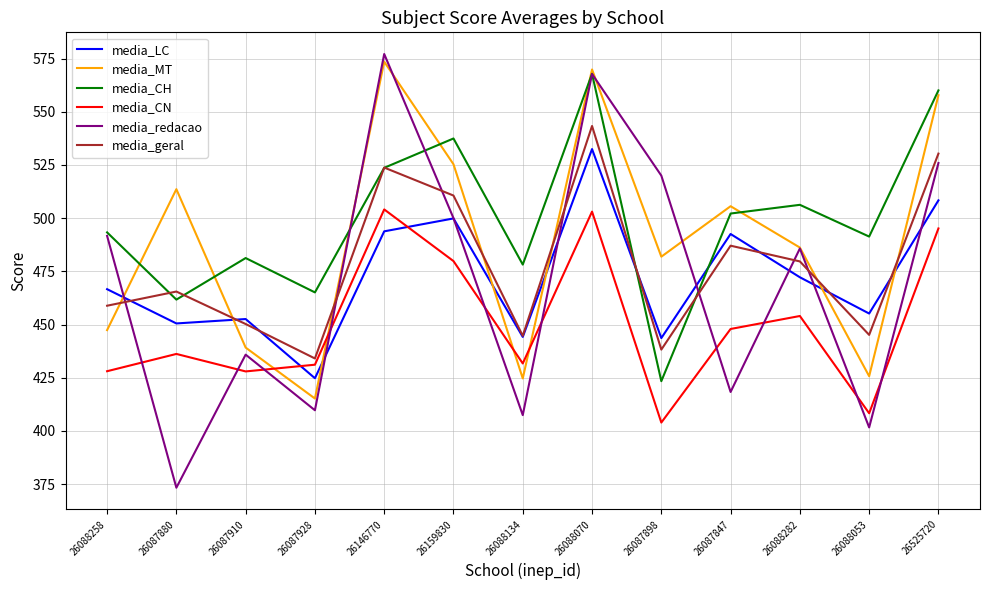

What is the difference between the second highest and minimum values in the media_redacao series?

194.4